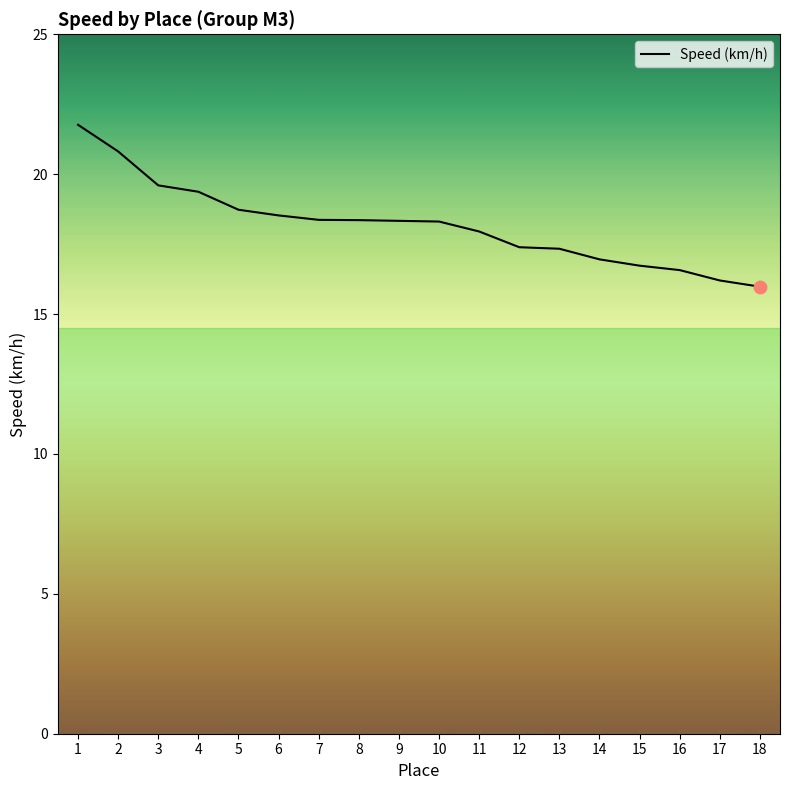

What is the change in value from 10 to 16?

-1.7